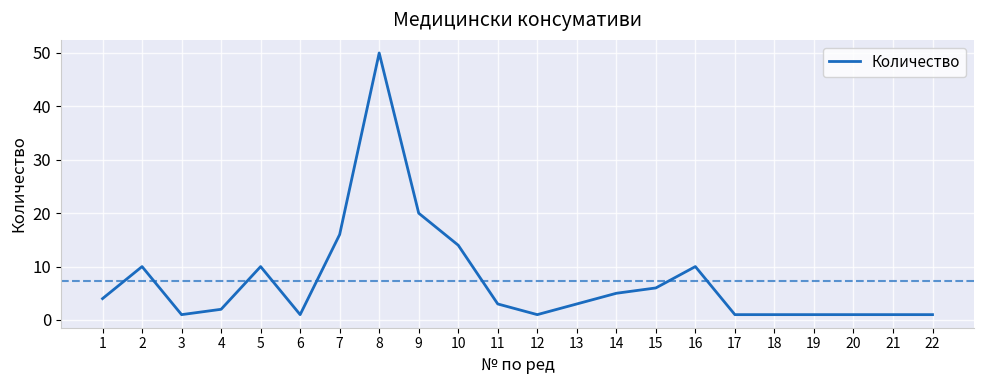

What is the sum of the values at 7 and 8?

66